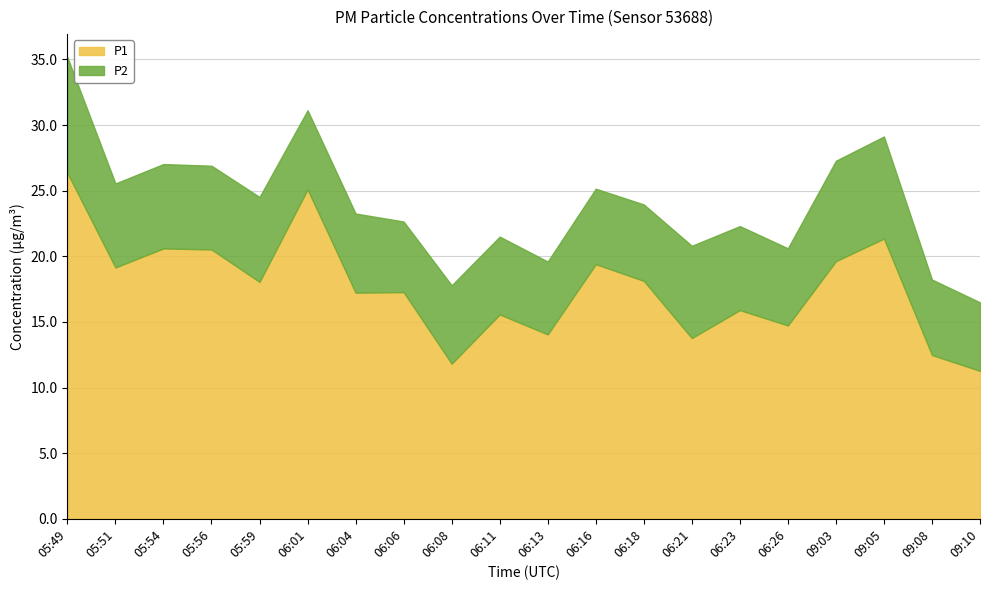

True or false: P2 has a value of 6.4 at 05:56.

True